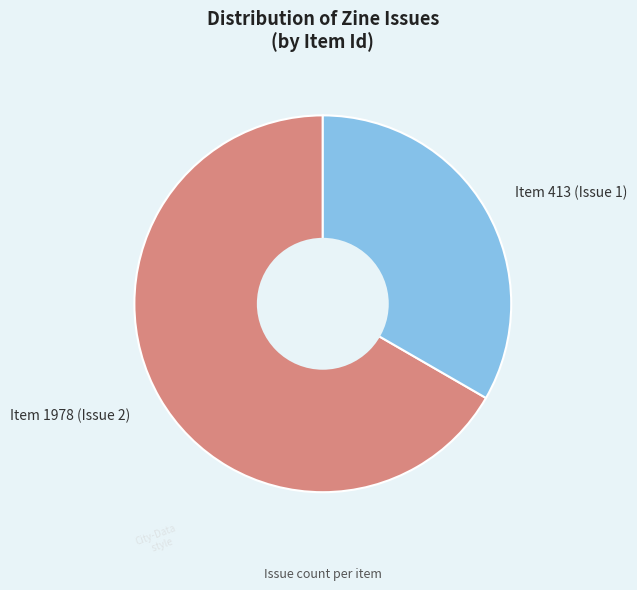

What is the ratio of the value at Item 413 (Issue 1) to the value at Item 1978 (Issue 2)?

0.5